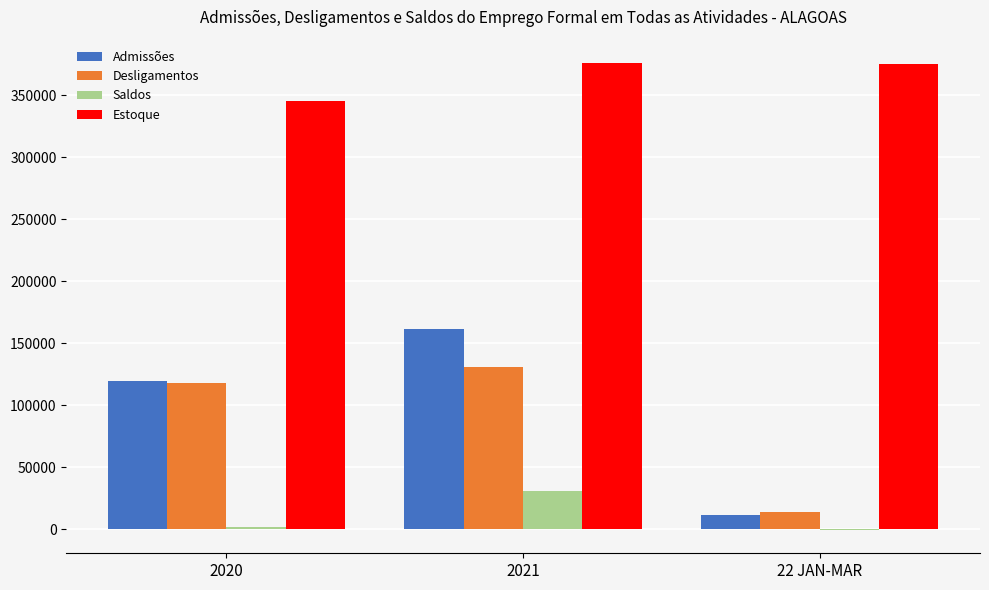

Is the value of Saldos at 2021 greater than the value of Admissões at 22 JAN-MAR?

Yes